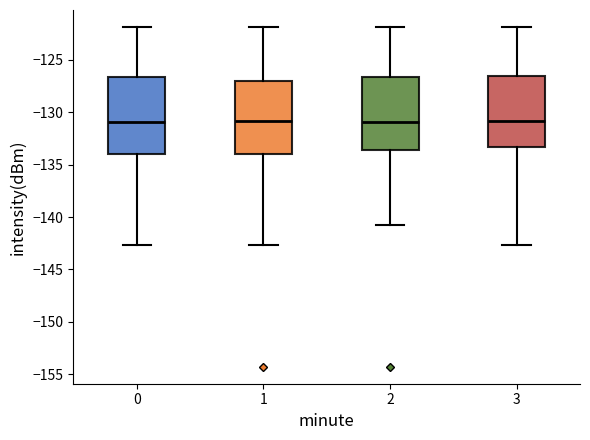

Where does the lower whisker of the box at x = 3 end on the y-axis? The values are not printed on the chart, so give them approximately, as read against the axis.

-142.5